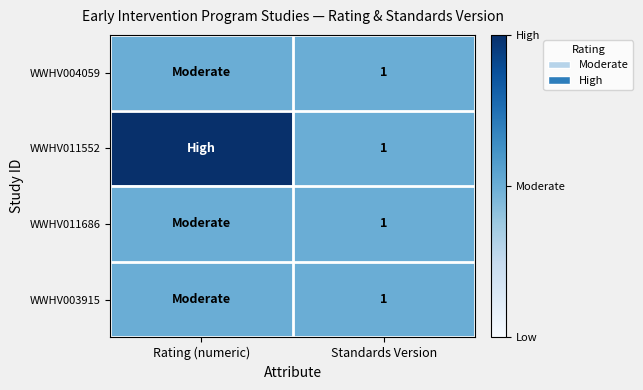

Which label corresponds to the smallest value in the chart?

Rating (numeric)